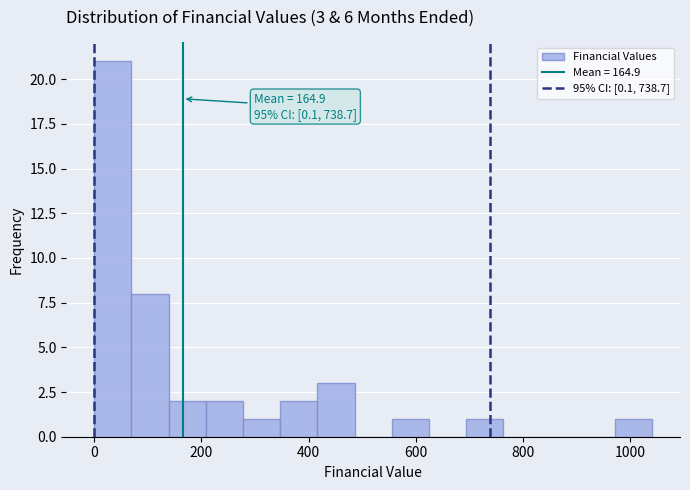

Around what value on the x-axis is the tallest bar? Give the approximate position of its centre, as read against the axis.

40